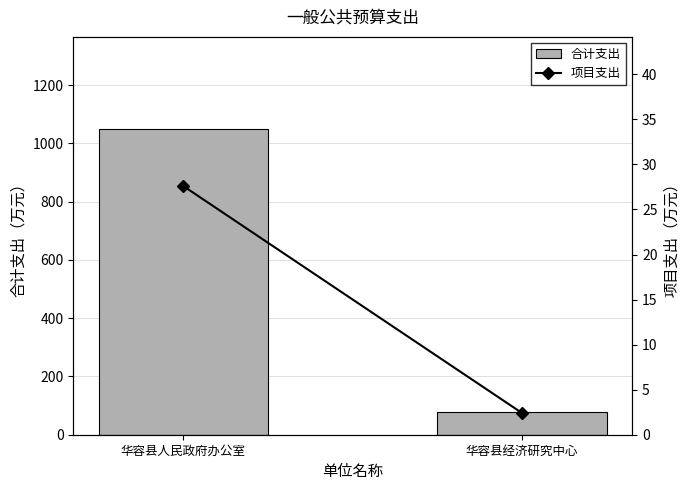

Between 华容县经济研究中心 and 华容县人民政府办公室, which is larger?

华容县人民政府办公室